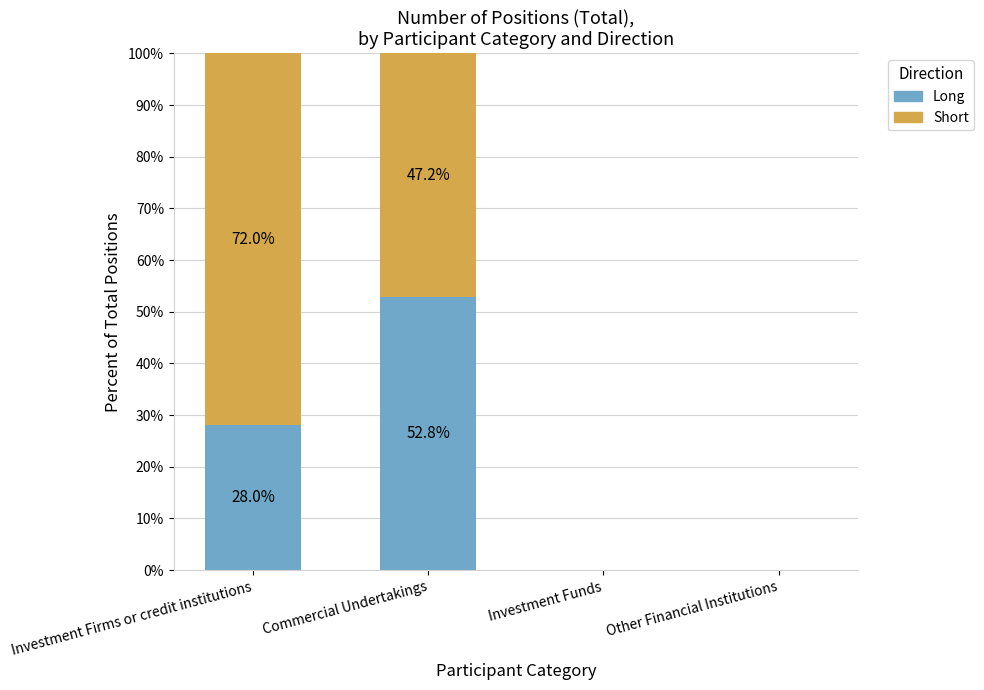

What are all the series names shown in the legend?

Long, Short